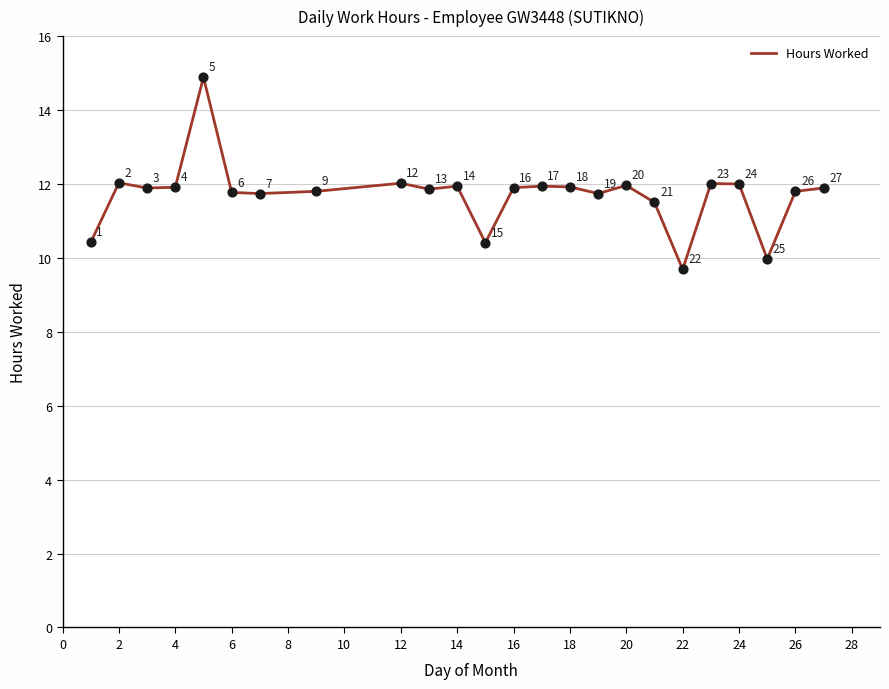

What is the greatest value displayed?

14.9